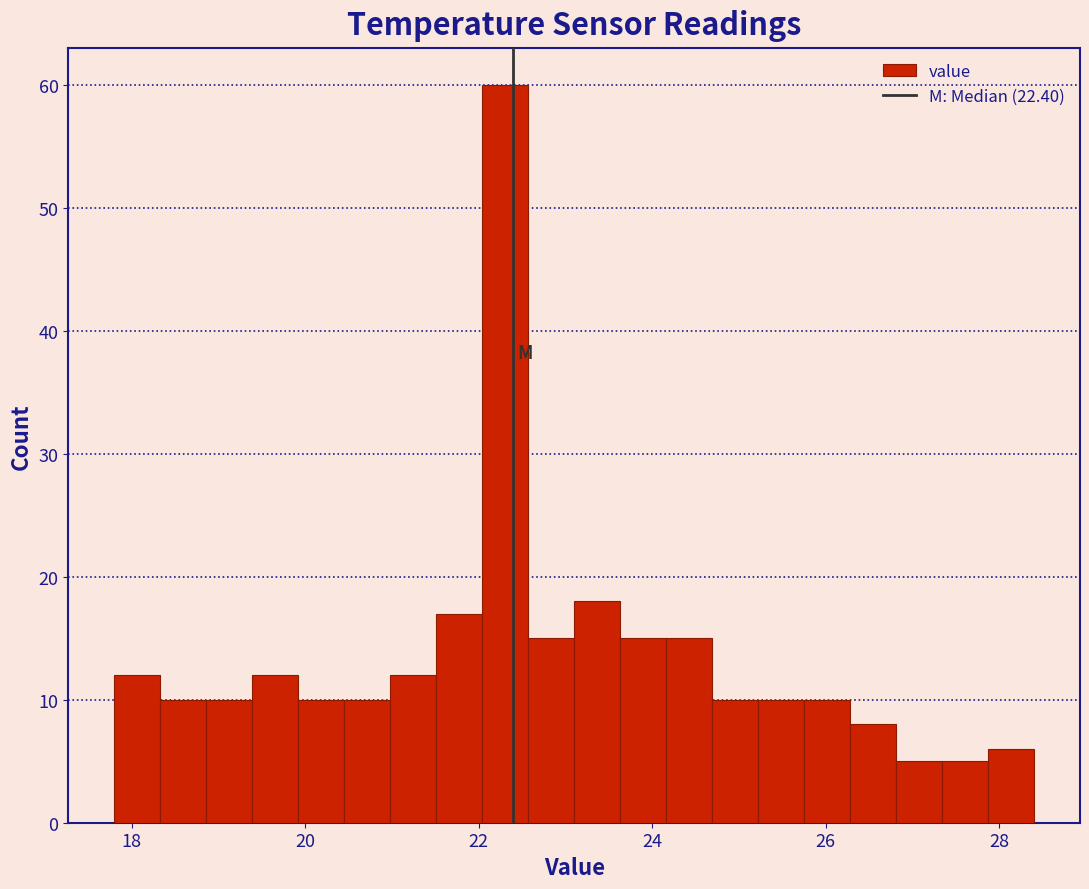

Read against the x-axis, roughly where is the centre of the tallest bar?

22.4